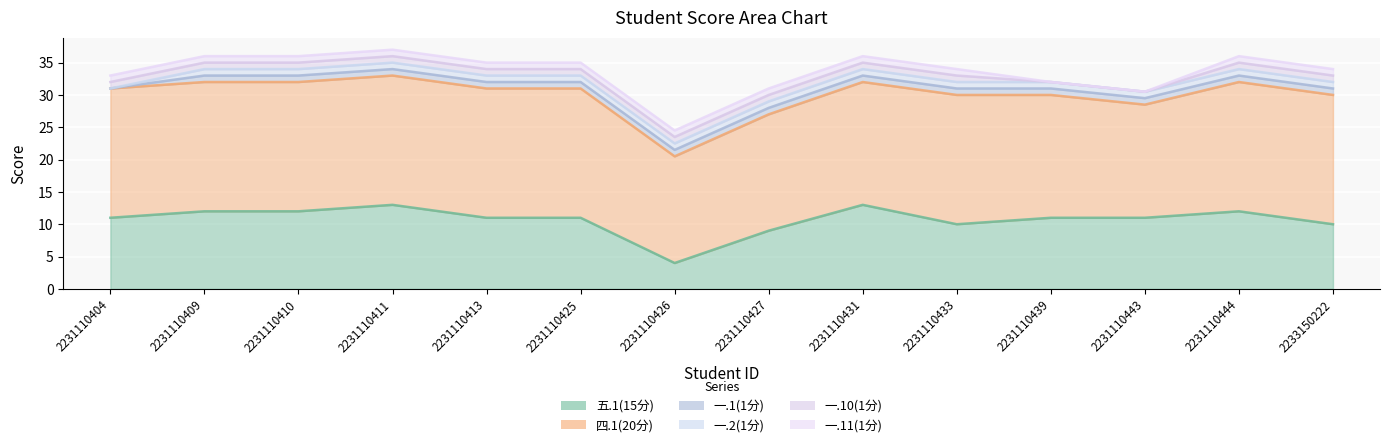

True or false: 一.10(1分) and 一.11(1分) intersect in this chart.

False